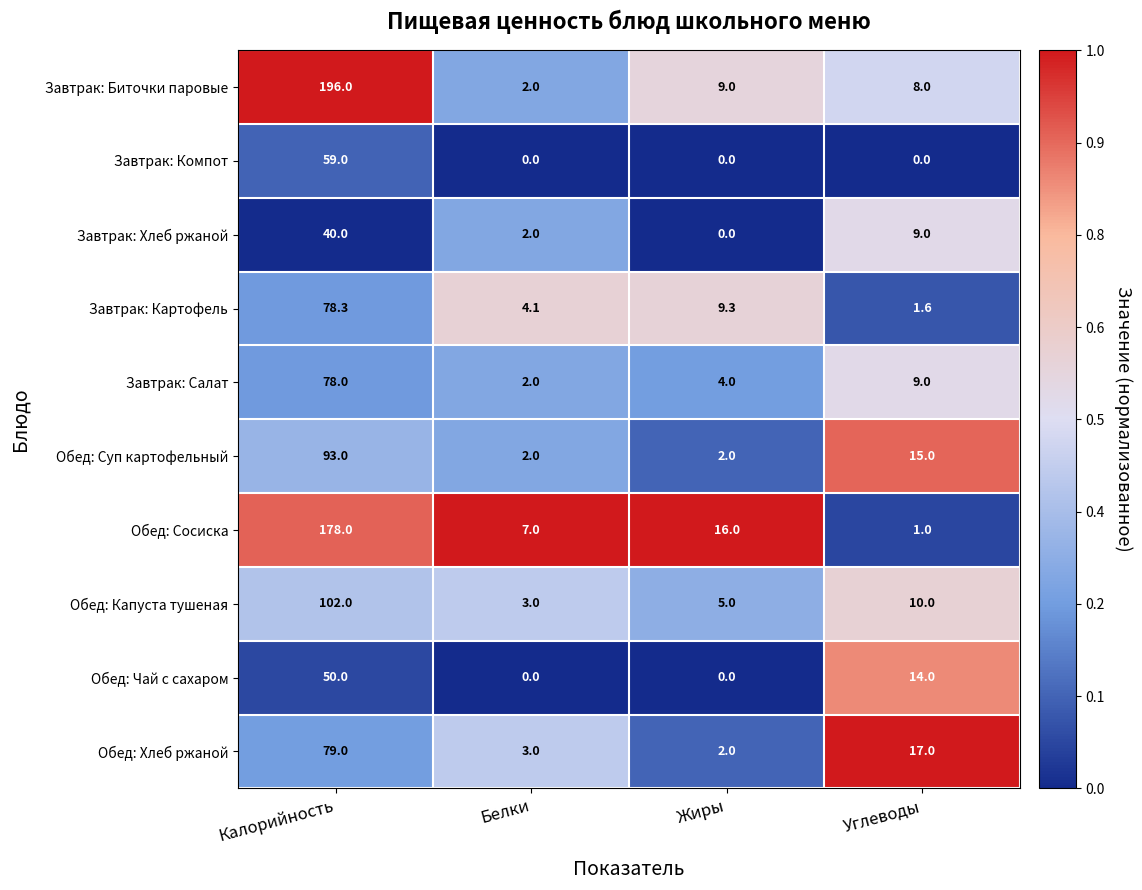

What value does the Завтрак: Салат series have at Жиры?

4.0